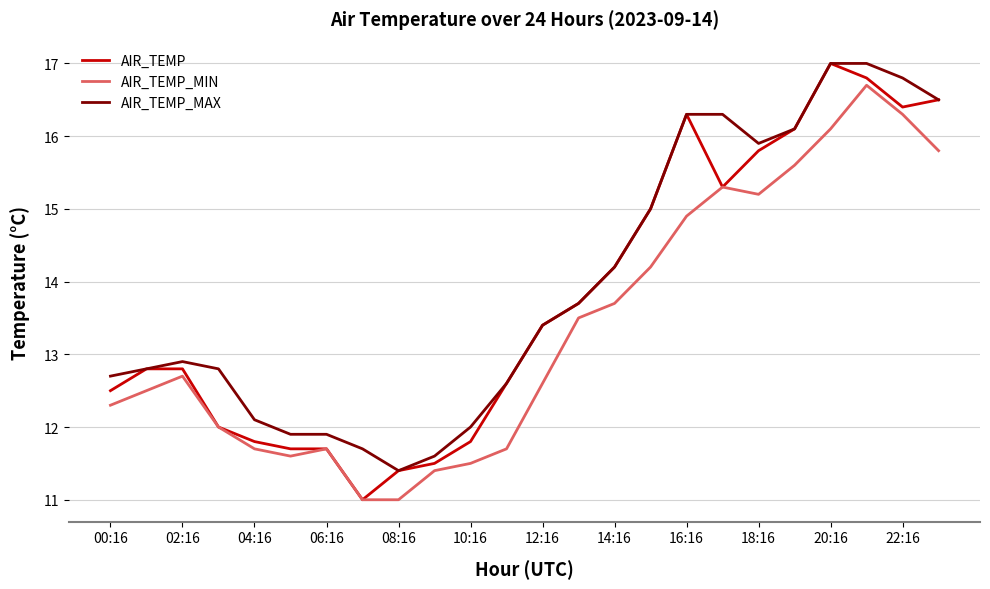

What is the lowest value of the AIR_TEMP_MIN series?

11.0